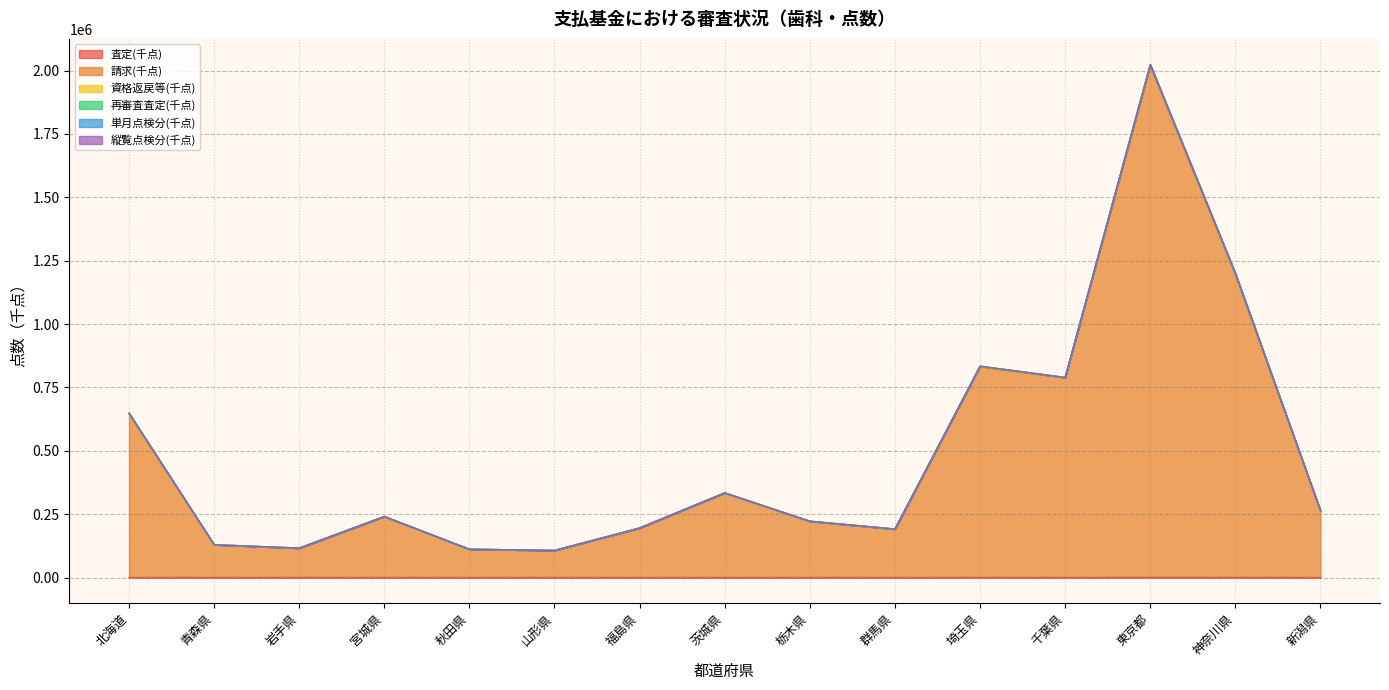

Which label corresponds to the smallest value in the chart?

青森県